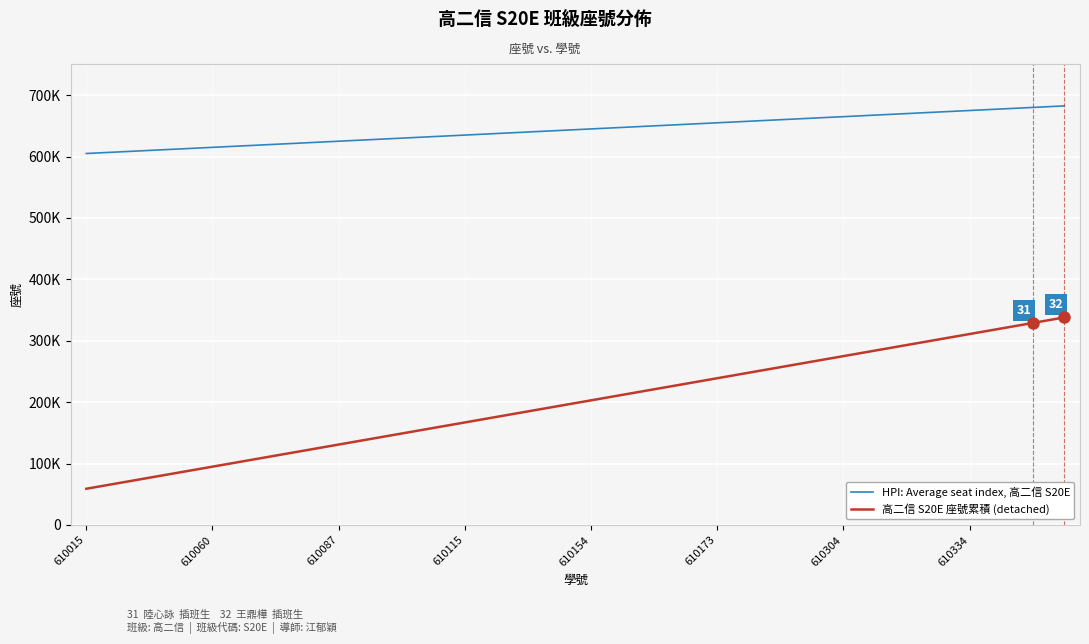

What are all the series names shown in the legend?

HPI: Average seat index, 高二信 S20E, 高二信 S20E 座號累積 (detached)